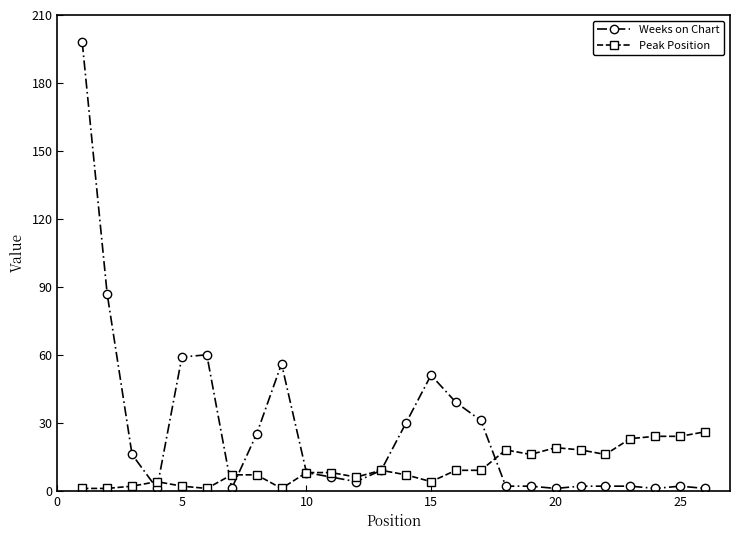

Which series has the largest total across all categories?

Weeks on Chart